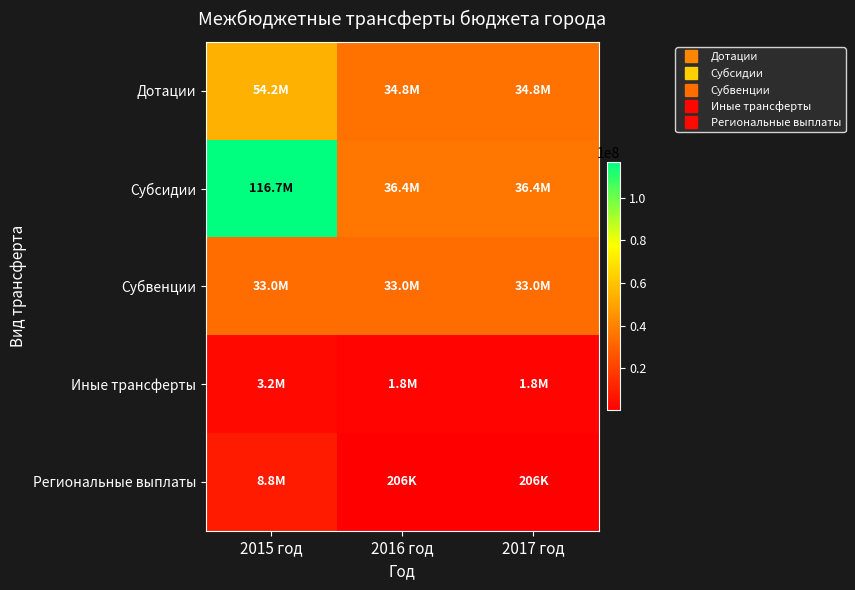

At 2017 год, list the series in order from smallest to largest.

Региональные выплаты, Иные трансферты, Субвенции, Дотации, Субсидии